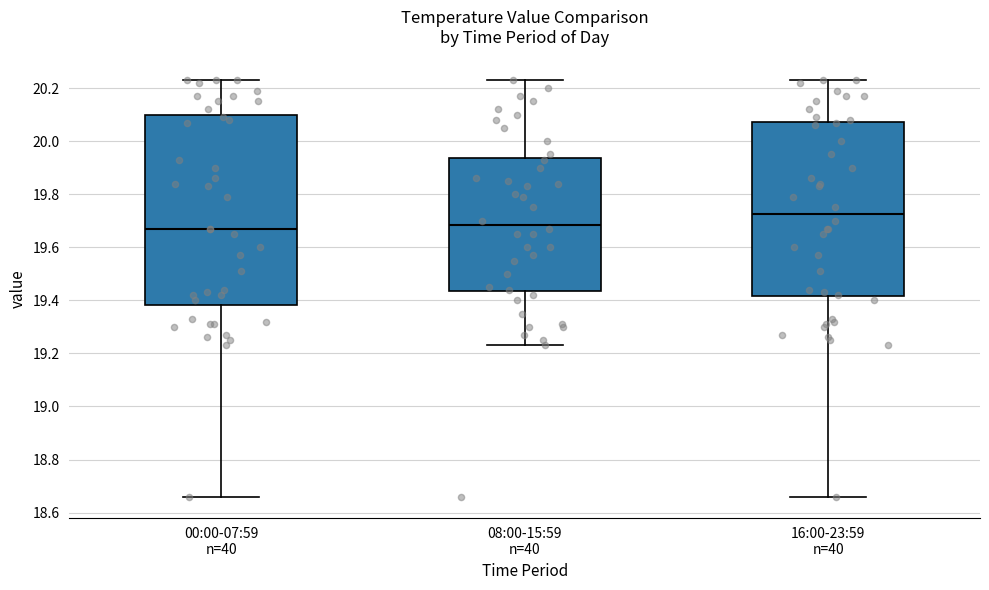

Where is the lower edge of the box for 08:00-15:59 n=40 on the y-axis? The values are not printed on the chart, so give them approximately, as read against the axis.

19.44